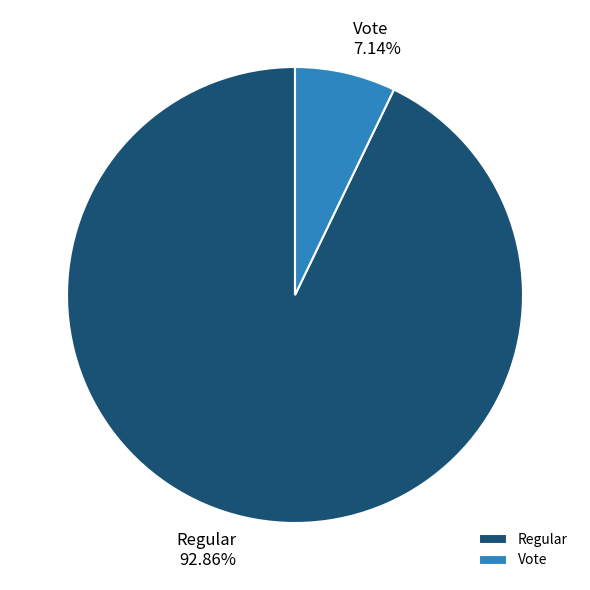

Between Vote and Regular, which is larger?

Regular